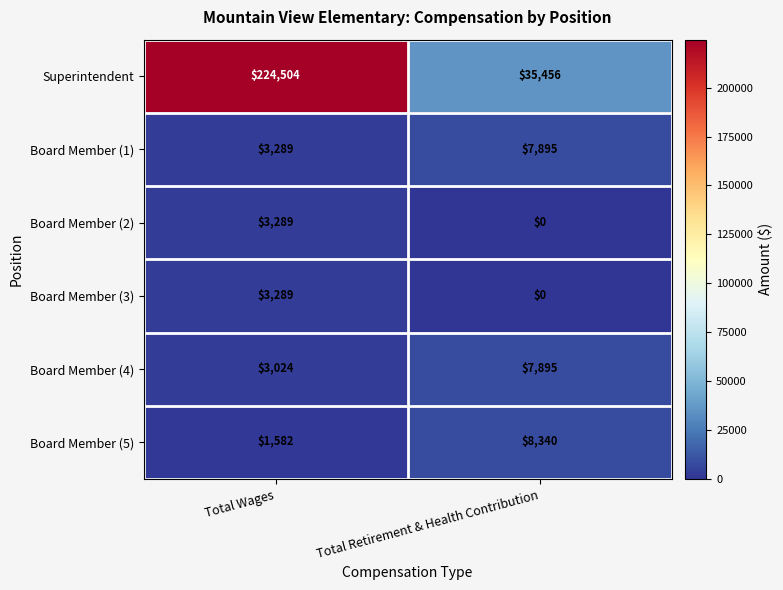

Read the Board Member (1) value at Total Wages, to the nearest 10.

3290